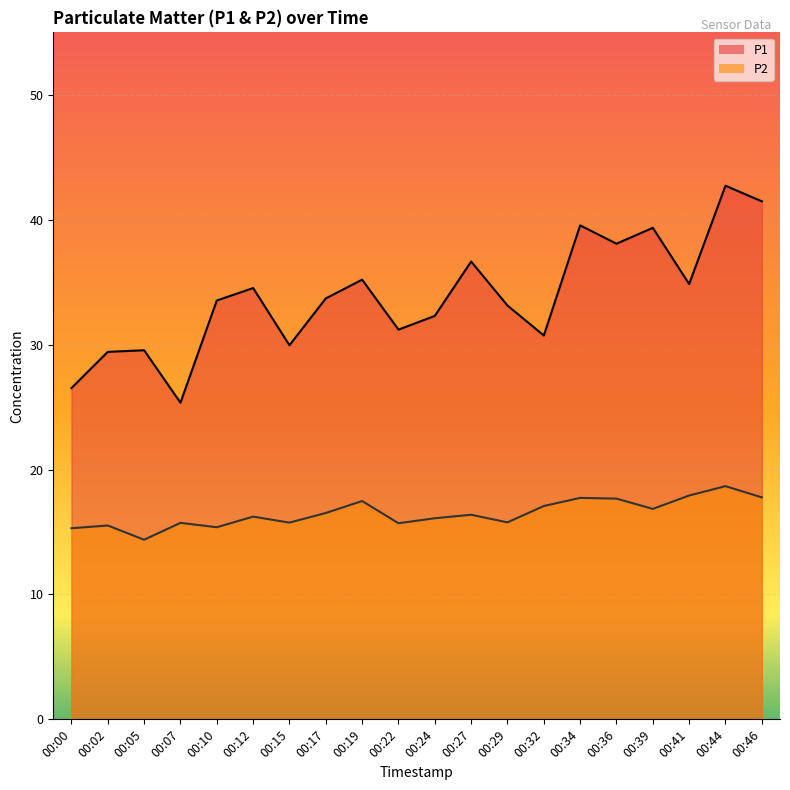

True or false: P2 and P1 intersect in this chart.

False